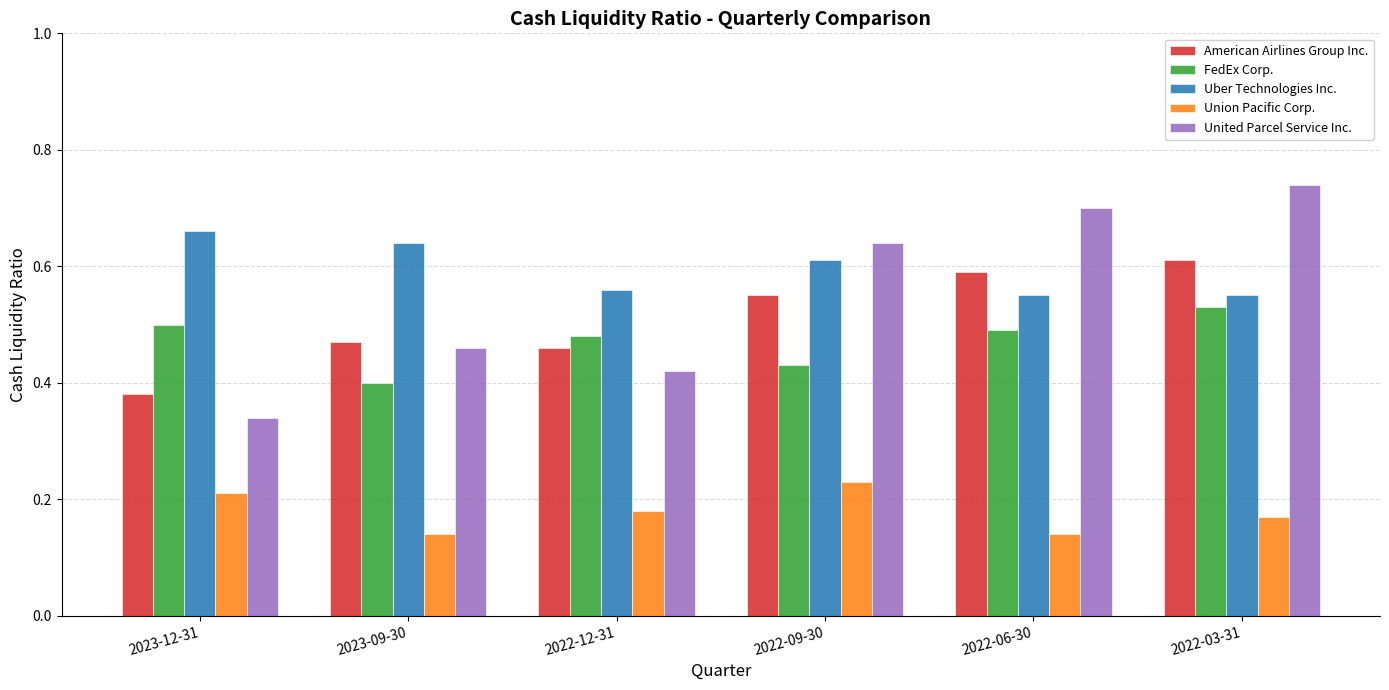

Which series changed the most between 2023-12-31 and 2022-03-31?

United Parcel Service Inc.